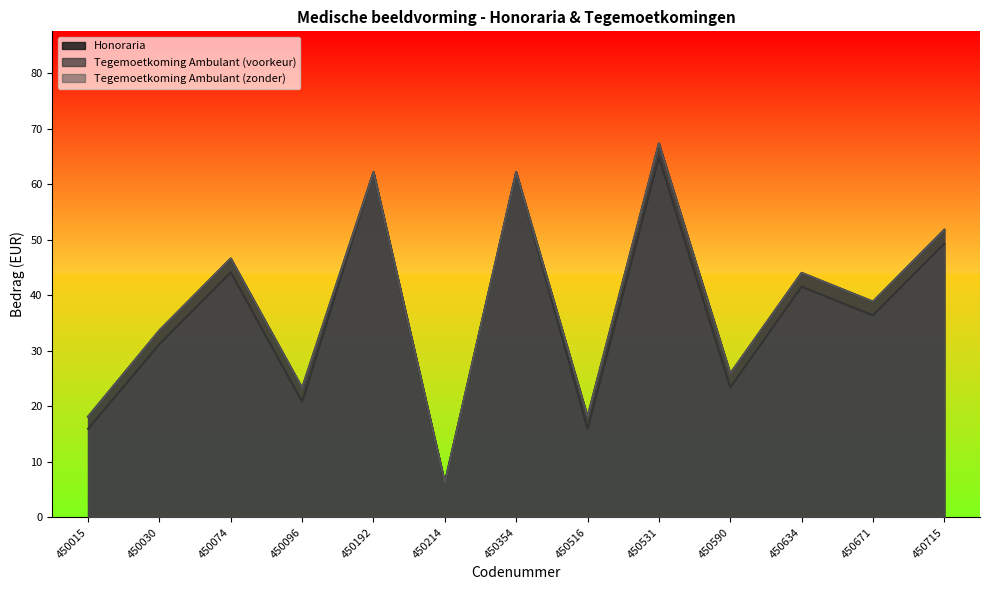

Rank the categories by Tegemoetkoming Ambulant (zonder) value from lowest to highest.

450214, 450015, 450516, 450096, 450590, 450030, 450671, 450634, 450074, 450715, 450192, 450354, 450531